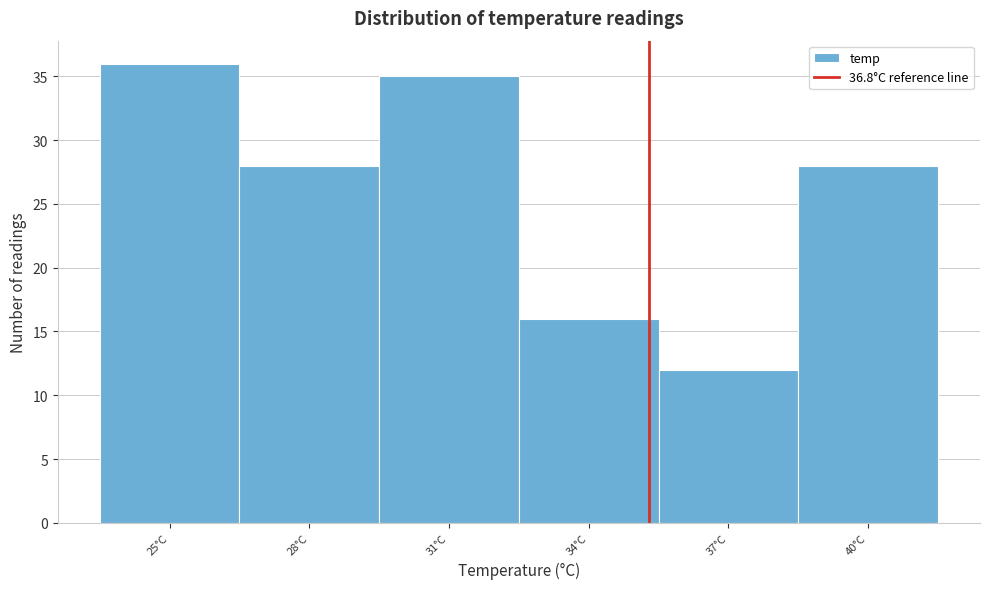

Reading left to right, list all the values displayed in this chart.

25°C=36	28°C=28	31°C=35	34°C=16	37°C=12	40°C=28